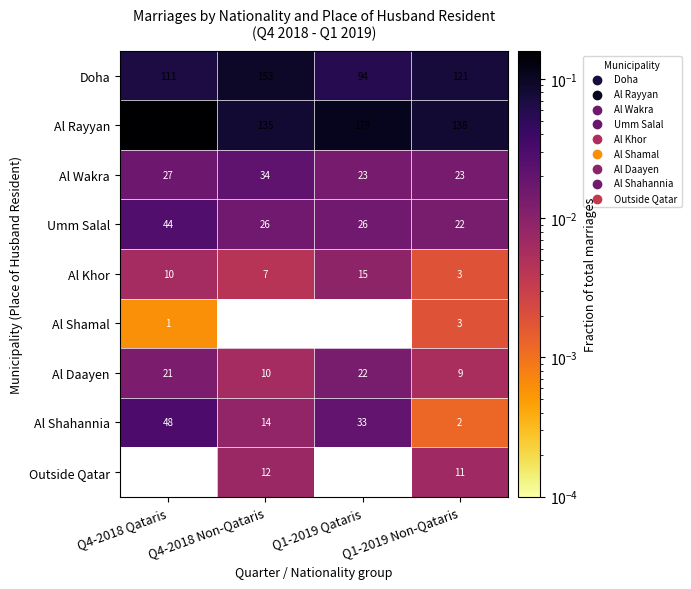

Between Q1-2019 Qataris and Q1-2019 Non-Qataris, which series saw the biggest shift?

Al Rayyan